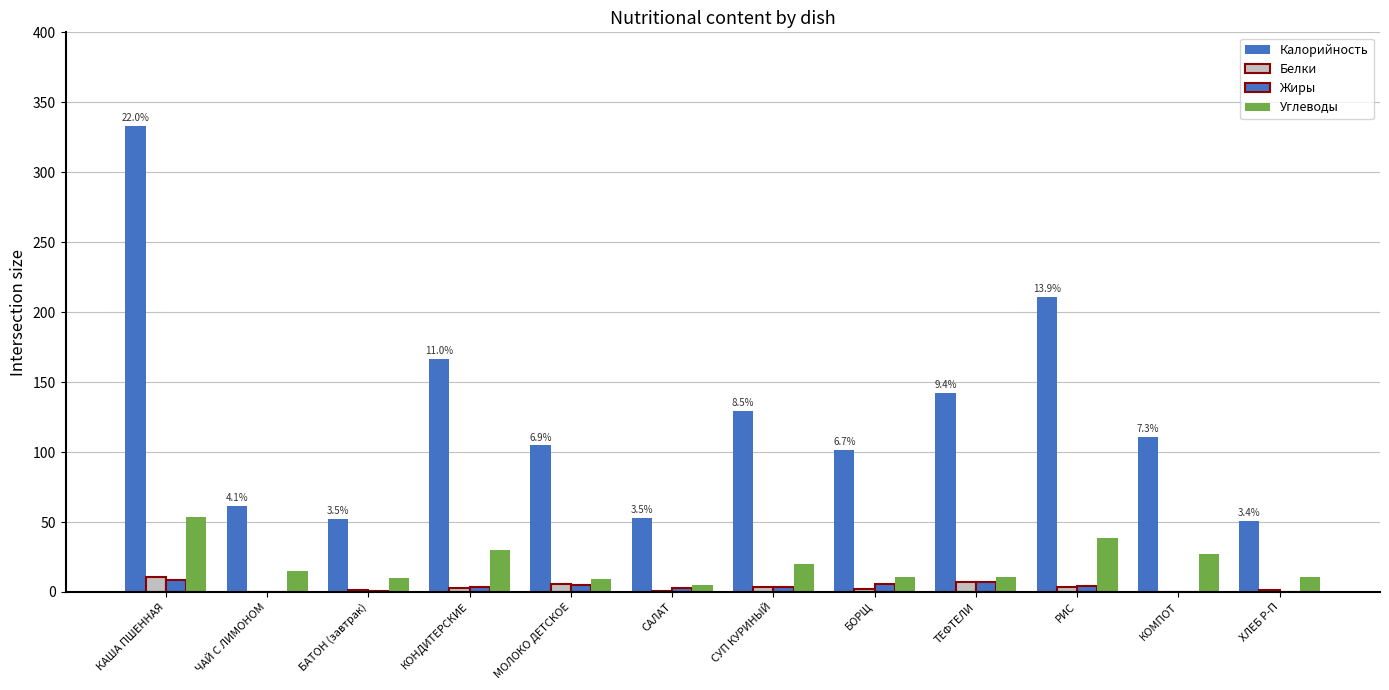

Is it true that Белки equals 2.5 at БАТОН (завтрак)?

False